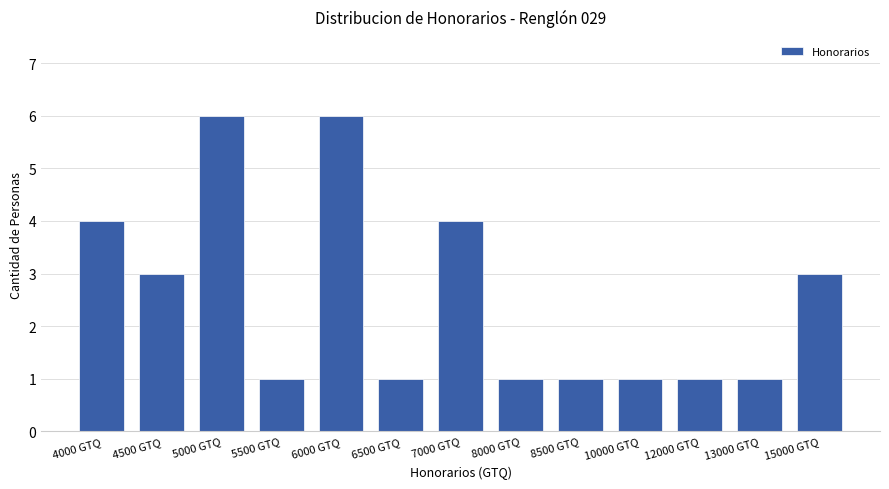

What is the sum of all values?

33